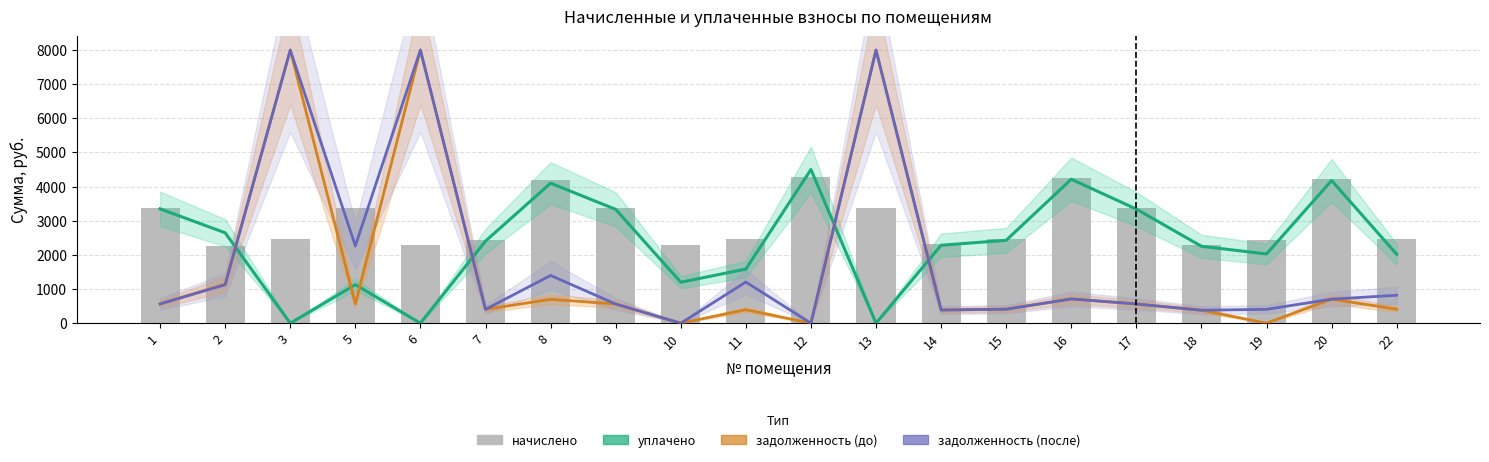

At 22, list the series in order from largest to smallest.

начислено, уплачено, задолженность (после), задолженность (до)